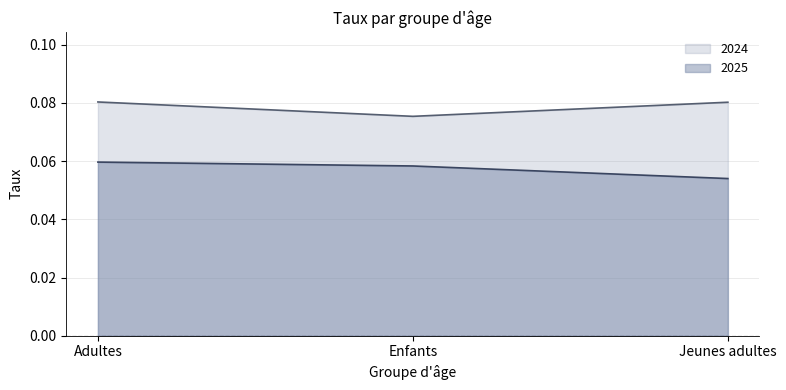

What is the average value of the 2025 series?

0.1